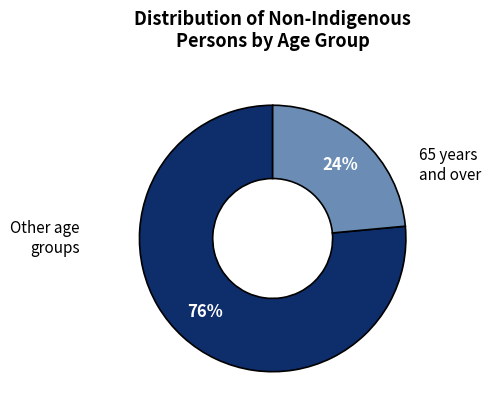

To the nearest percent, what is the average slice percentage?

50%